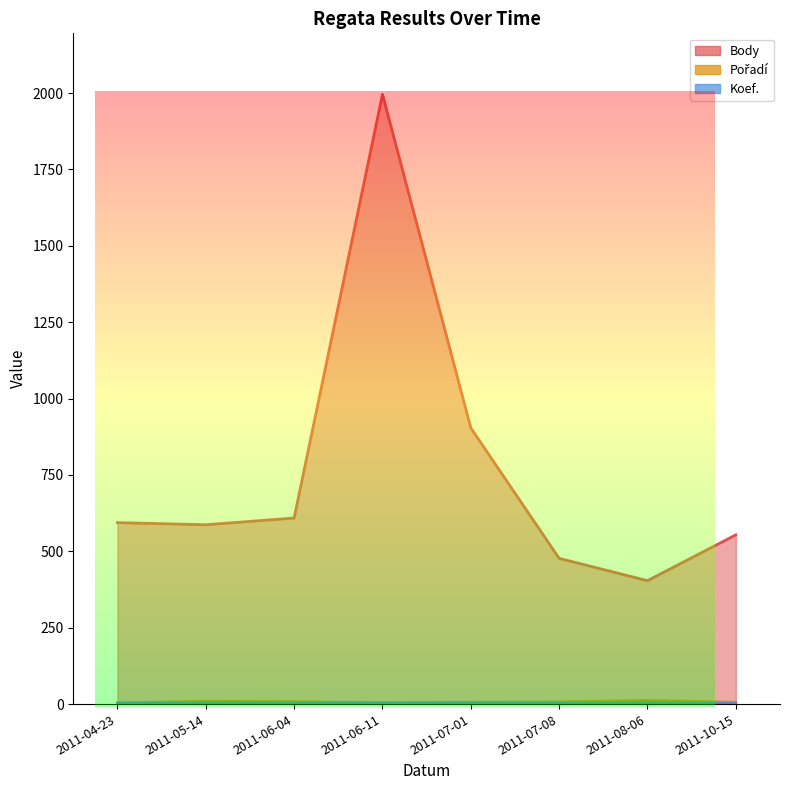

Rank the categories by Pořadí value from lowest to highest.

2011-04-23, 2011-06-11, 2011-07-01, 2011-10-15, 2011-07-08, 2011-06-04, 2011-05-14, 2011-08-06